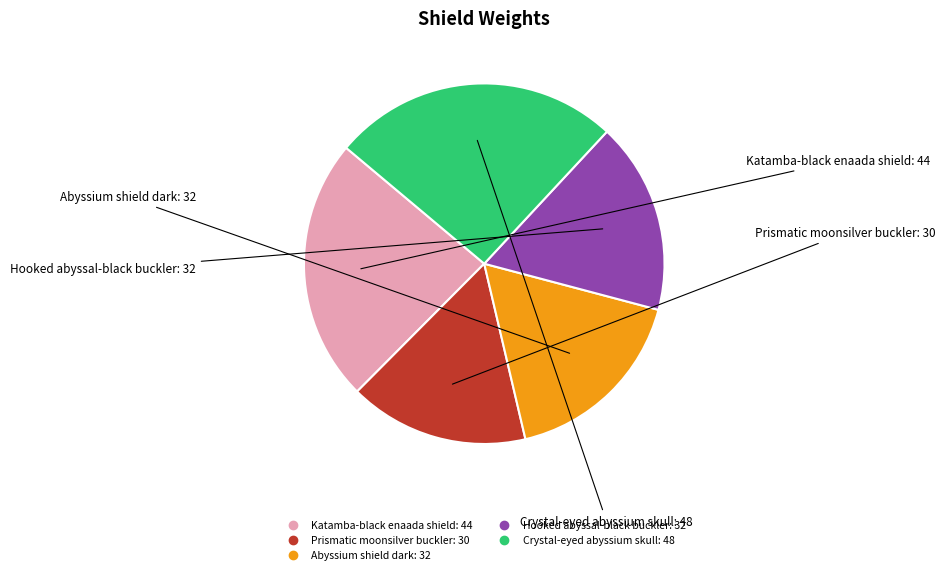

Is it true that Abyssium shield dark is 11% of the pie?

False